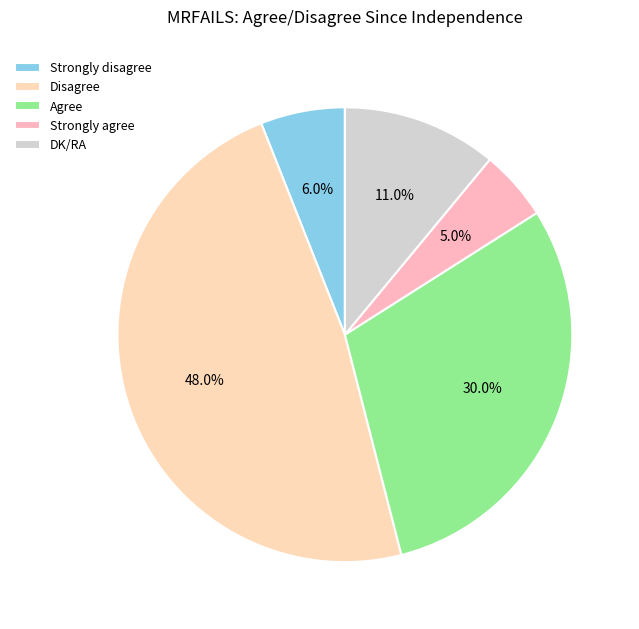

To the nearest percent, what is the difference between the largest and smallest slice percentages?

43%